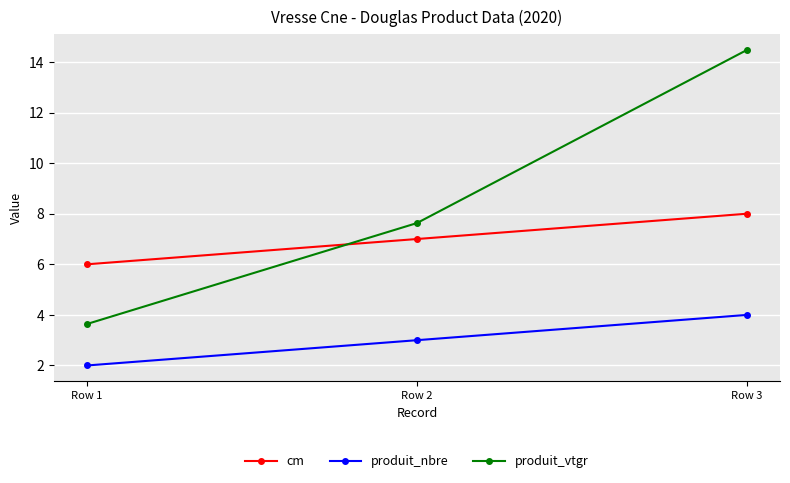

How many values in the produit_nbre series are below 3?

1